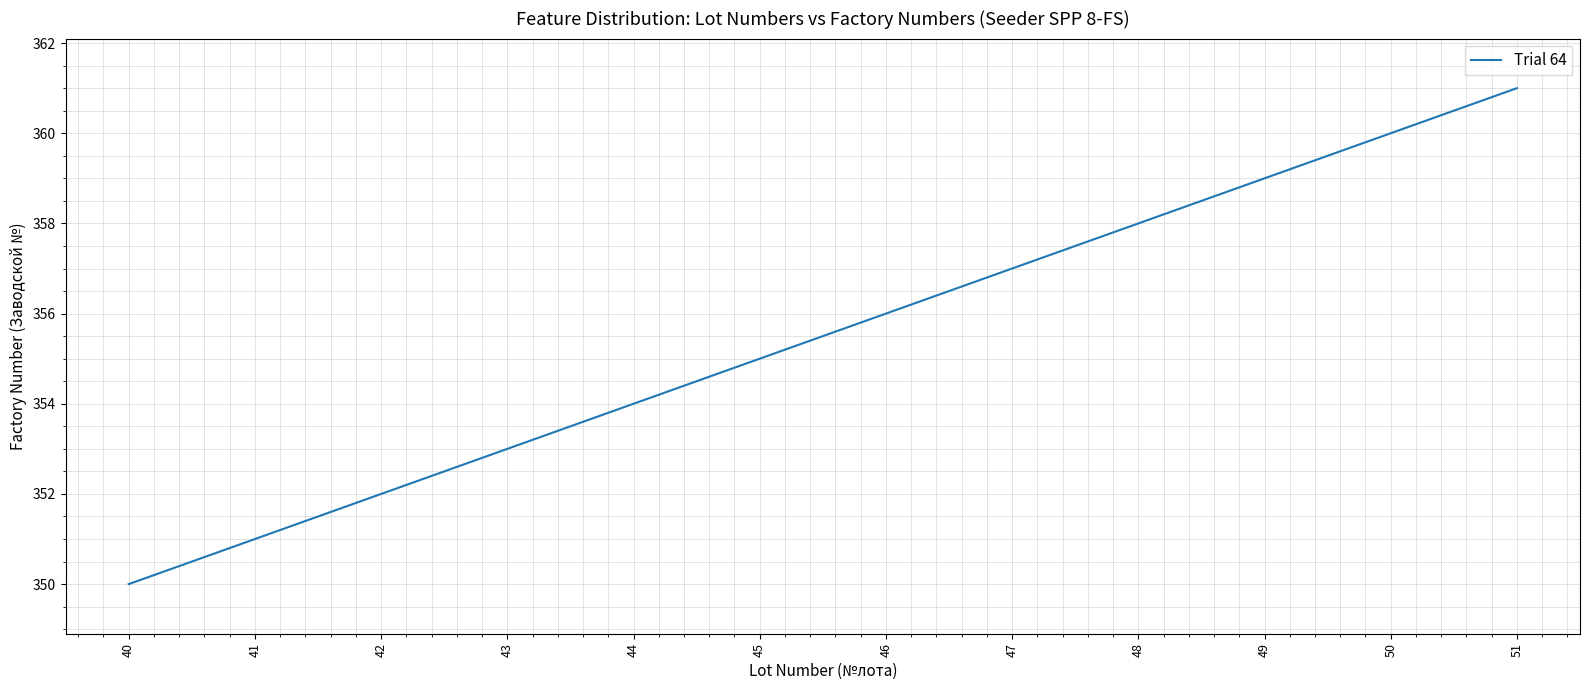

Reading left to right, list all the values displayed in this chart.

40=350	41=351	42=352	43=353	44=354	45=355	46=356	47=357	48=358	49=359	50=360	51=361